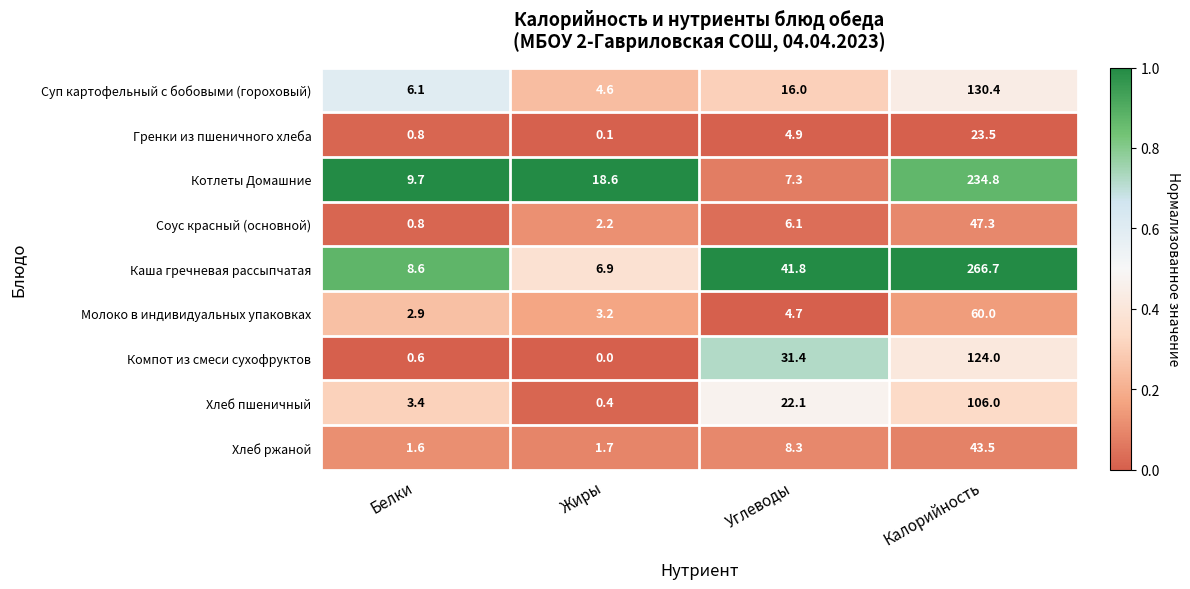

Read the Молоко в индивидуальных упаковках value at Калорийность.

60.0